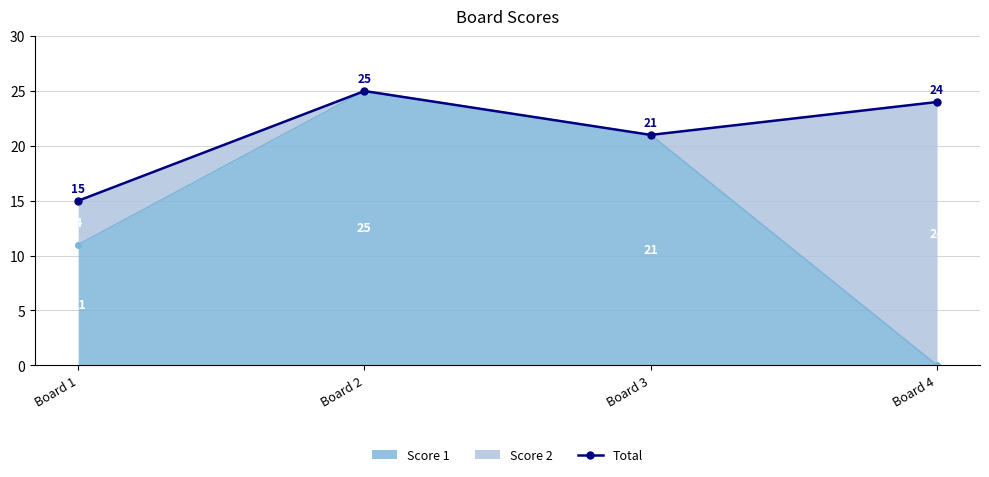

Where is the data nearest to the value 20?

Board 3